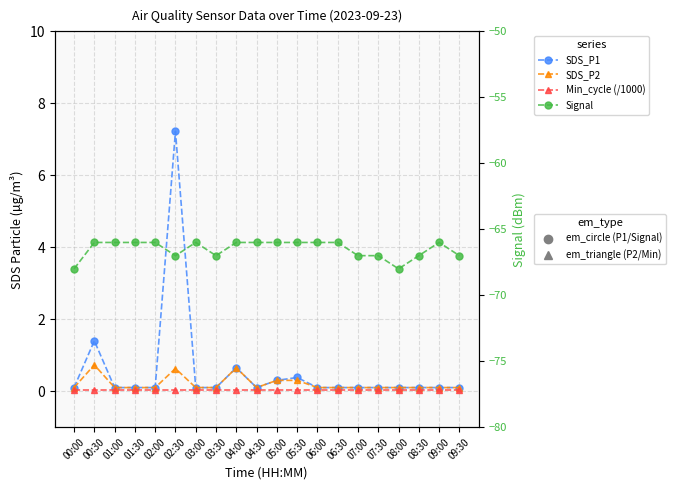

Which series changed the most between 01:00 and 03:00?

SDS_P1